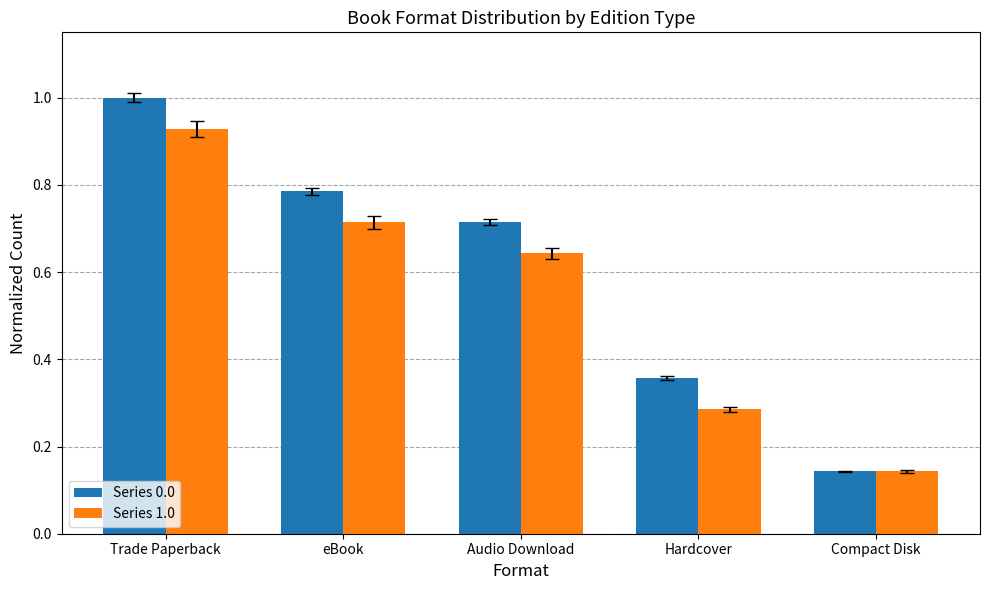

Rank the series by their average value, from highest to lowest.

Series 0.0, Series 1.0